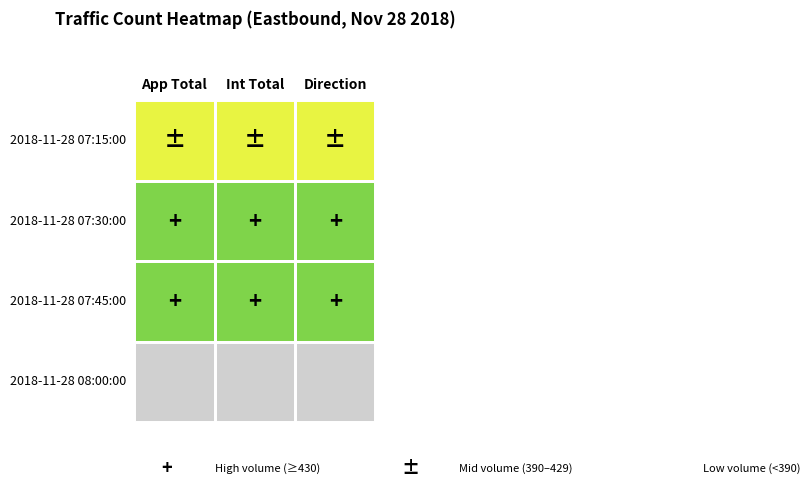

Reading left to right, list all the values displayed in this chart.

2018-11-28 07:15:00: 399	399	399
2018-11-28 07:30:00: 435	435	435
2018-11-28 07:45:00: 430	430	430
2018-11-28 08:00:00: 370	370	370